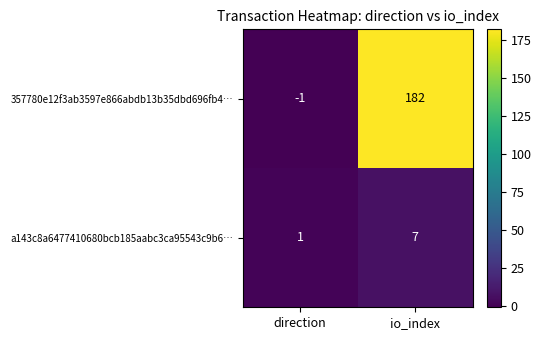

Where is a143c8a6477410680bcb185aabc3ca95543c9b6… nearest to the value 4?

direction